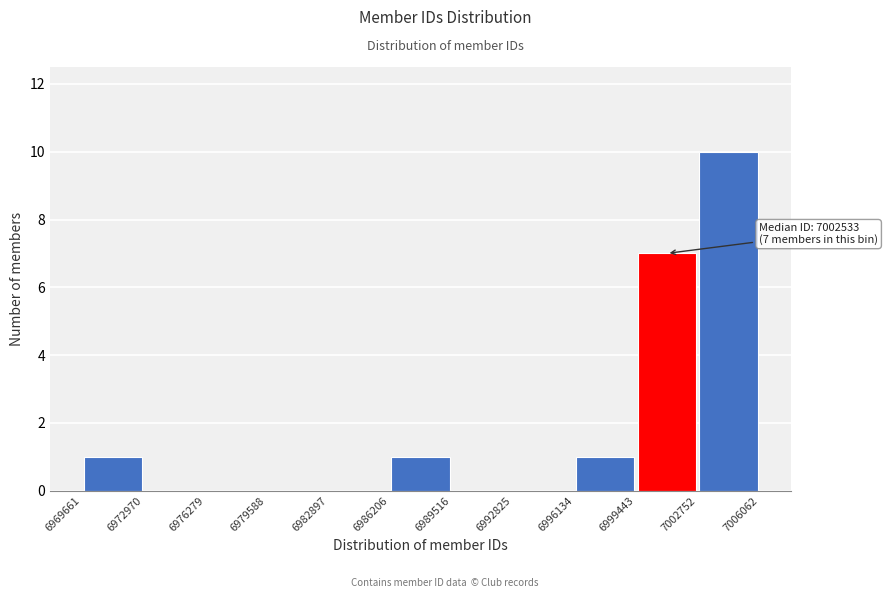

Over which range of the x-axis is the bar tallest?

7002752 to 7006062